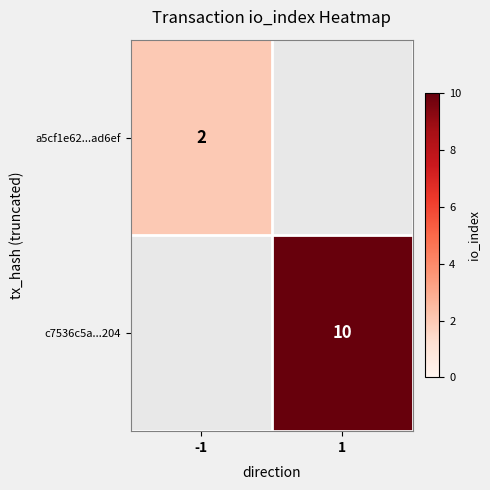

The value of a5cf1e62...ad6ef at -1 is 2. True or false?

True